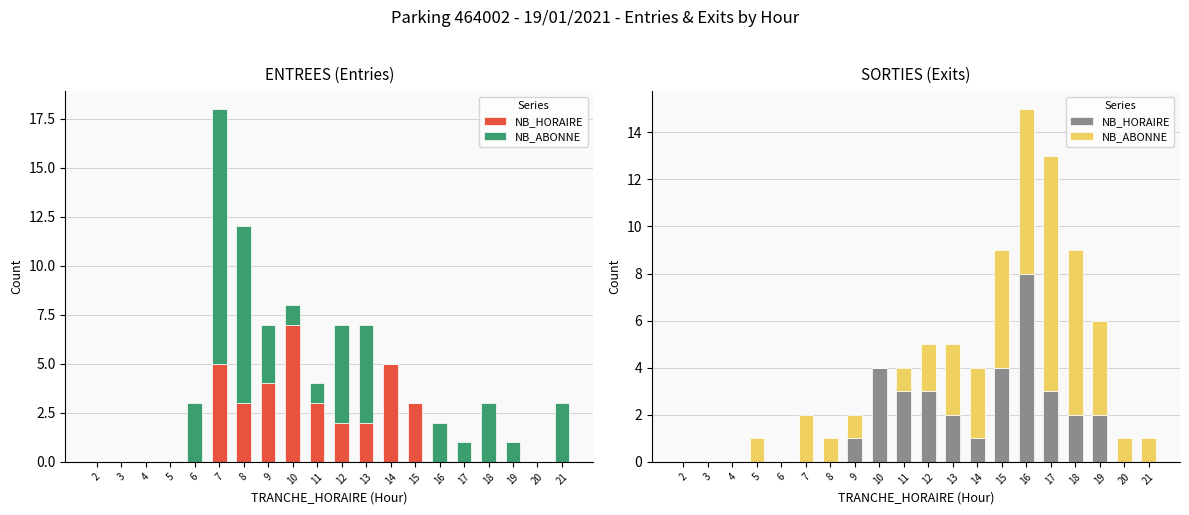

What is the difference between the highest and lowest values at 19?

2